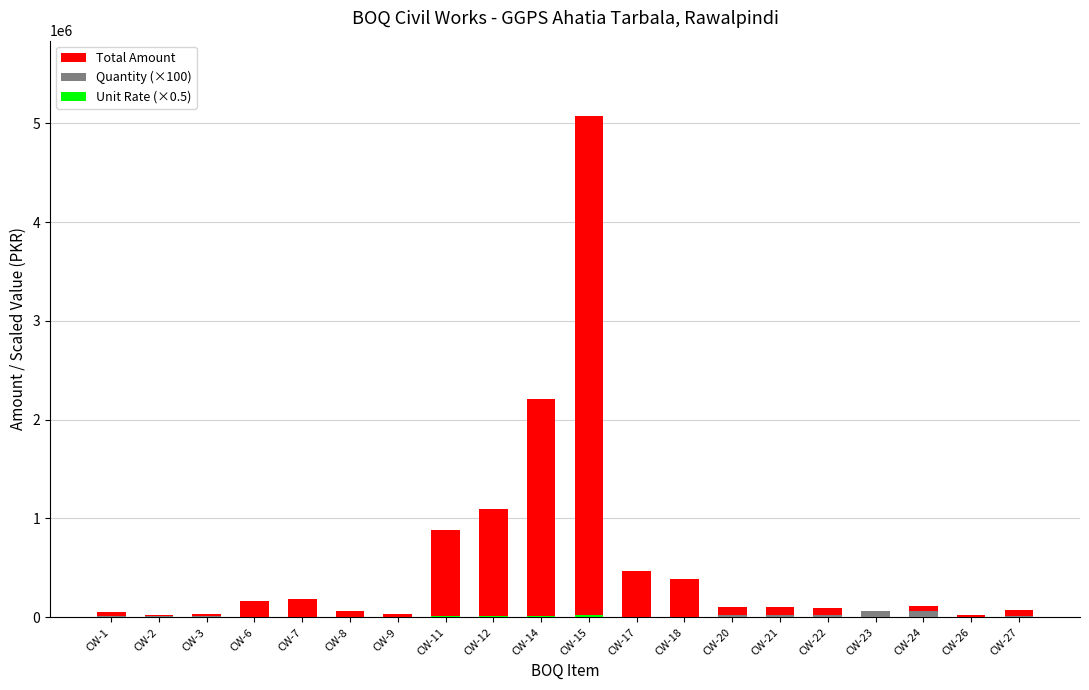

Reading right to left, extract all data points from this chart.

Total Amount: CW-27=73924.1	CW-26=19782.8	CW-24=109609.9	CW-23=31507.2	CW-22=93477.6	CW-21=105276.6	CW-20=99133.0	CW-18=388874.5	CW-17=466437.1	CW-15=5075059.2	CW-14=2206530.1	CW-12=1096665.0	CW-11=884009.1	CW-9=33619.8	CW-8=66377.4	CW-7=185790.8	CW-6=169140.4	CW-3=34236.4	CW-2=23884.2	CW-1=49314.6
Quantity (×100): CW-27=8838.0	CW-26=2260.0	CW-24=60474.0	CW-23=60474.0	CW-22=19340.0	CW-21=18214.0	CW-20=22921.0	CW-18=2771.0	CW-17=3582.0	CW-15=14443.0	CW-14=6350.0	CW-12=5017.0	CW-11=4905.0	CW-9=729.0	CW-8=510.0	CW-7=1472.0	CW-6=1518.0	CW-3=14519.0	CW-2=14519.0	CW-1=14519.0
Unit Rate (×0.5): CW-27=418.2	CW-26=437.6	CW-24=90.6	CW-23=26.1	CW-22=241.7	CW-21=289.0	CW-20=216.2	CW-18=7017.3	CW-17=6511.0	CW-15=17569.4	CW-14=17374.5	CW-12=10928.9	CW-11=9011.0	CW-9=2306.6	CW-8=6505.9	CW-7=6312.8	CW-6=5570.2	CW-3=117.9	CW-2=82.2	CW-1=169.8